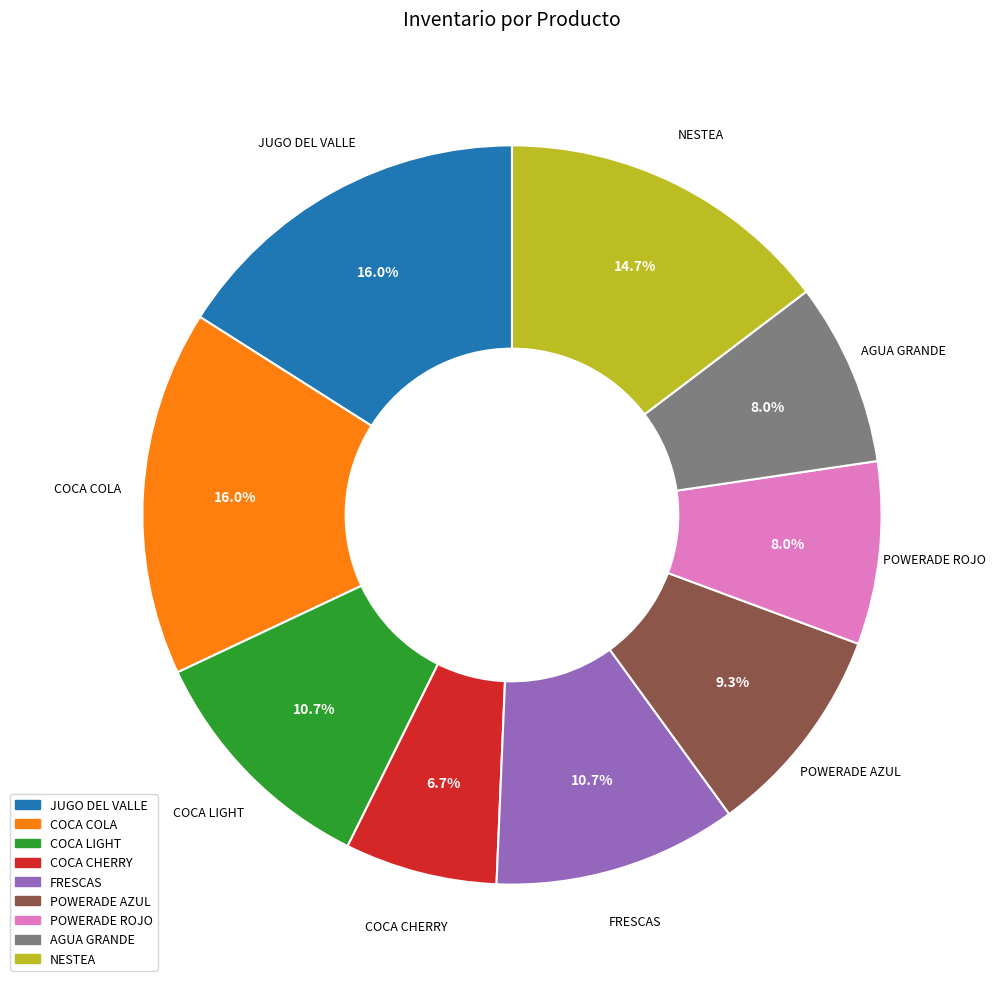

What is the ratio of the value at COCA CHERRY to the value at FRESCAS?

0.6